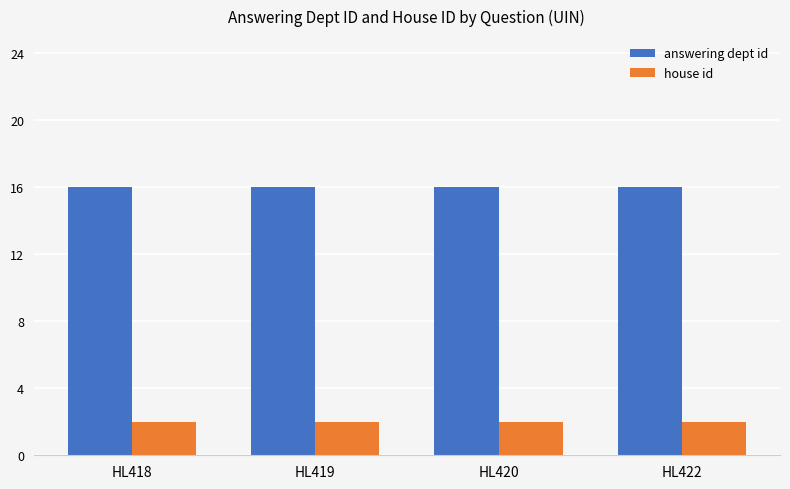

What value does the house id series have at HL418?

2